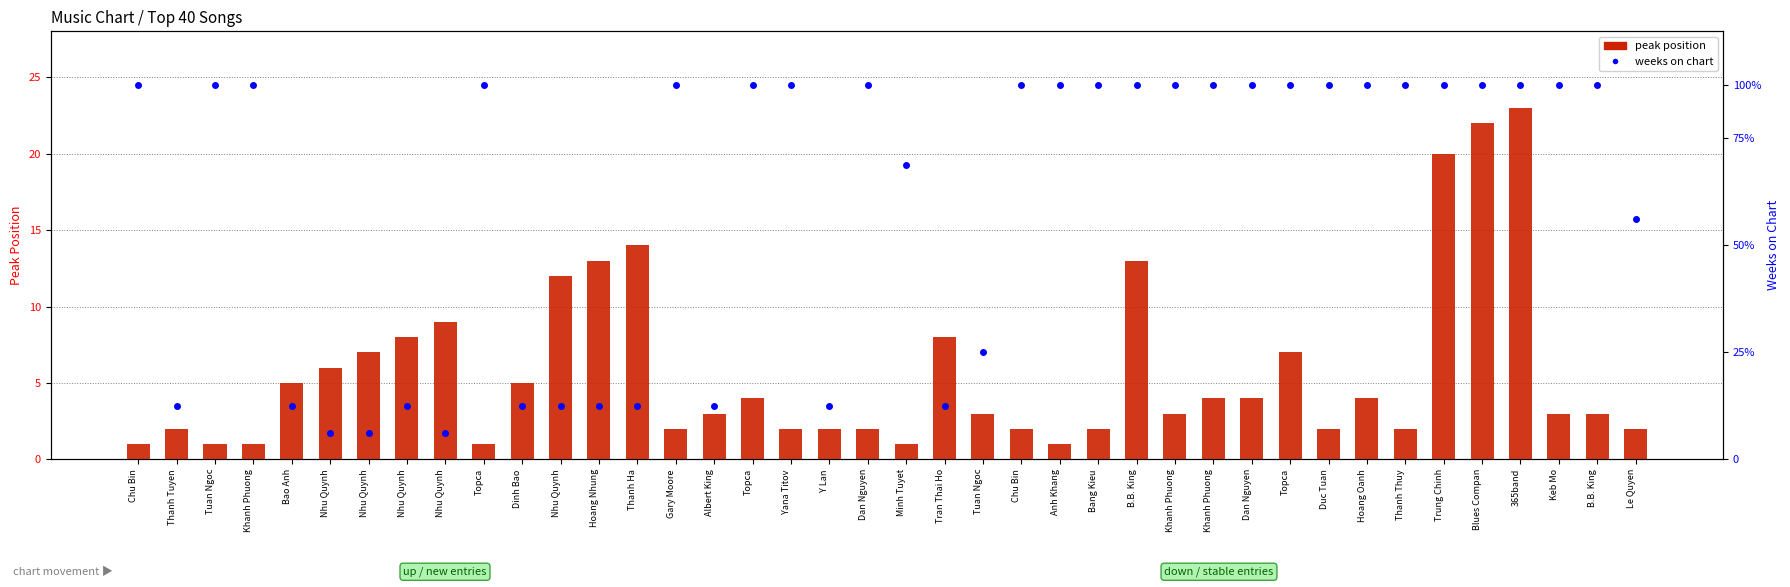

What is the smallest value displayed?

1